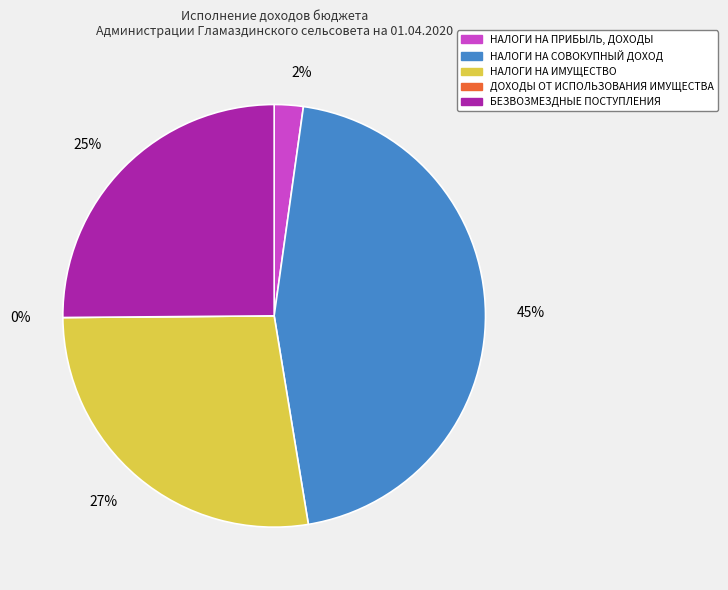

Is it true that НАЛОГИ НА ПРИБЫЛЬ, ДОХОДЫ is 2% of the pie?

True